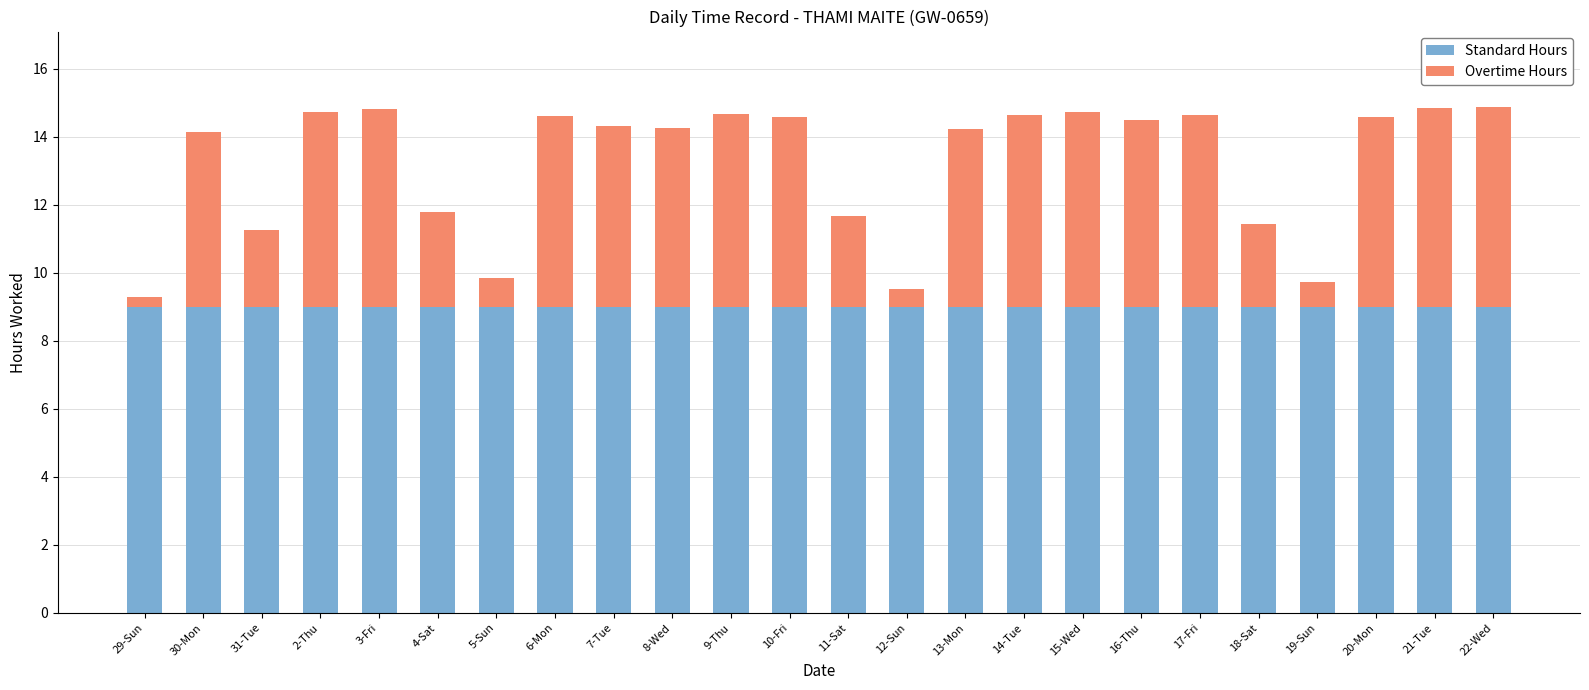

Is it true that Standard Hours equals 15.7 at 29-Sun?

False